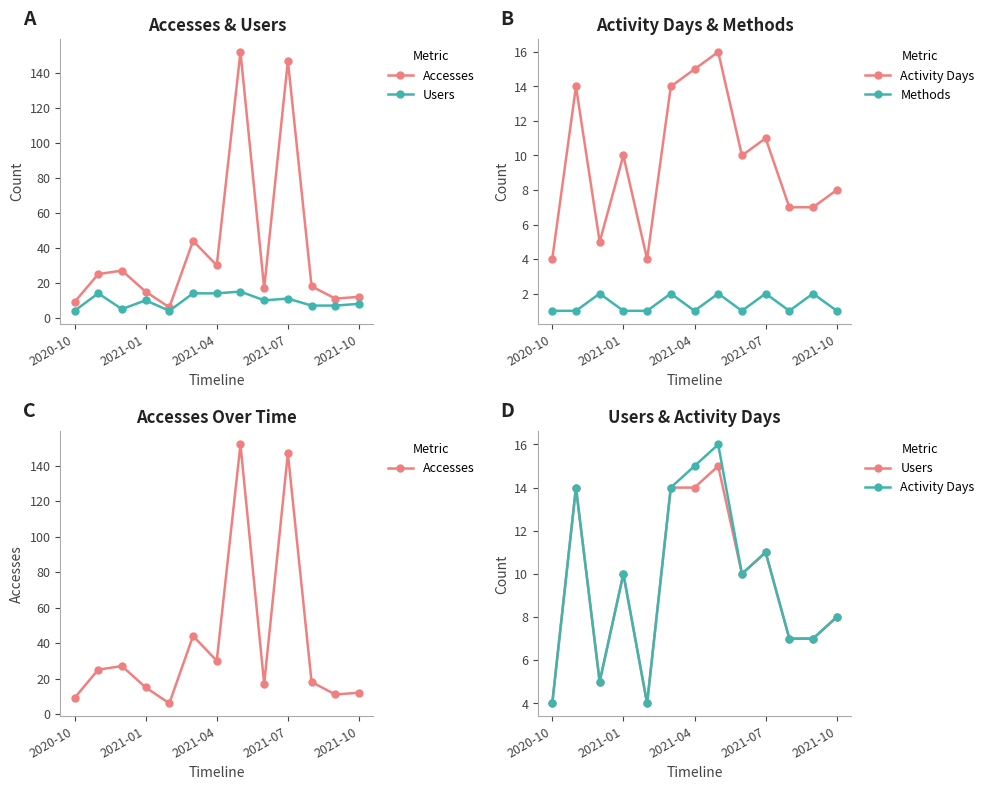

What value does the Users series have at 10, to the nearest 10?

10